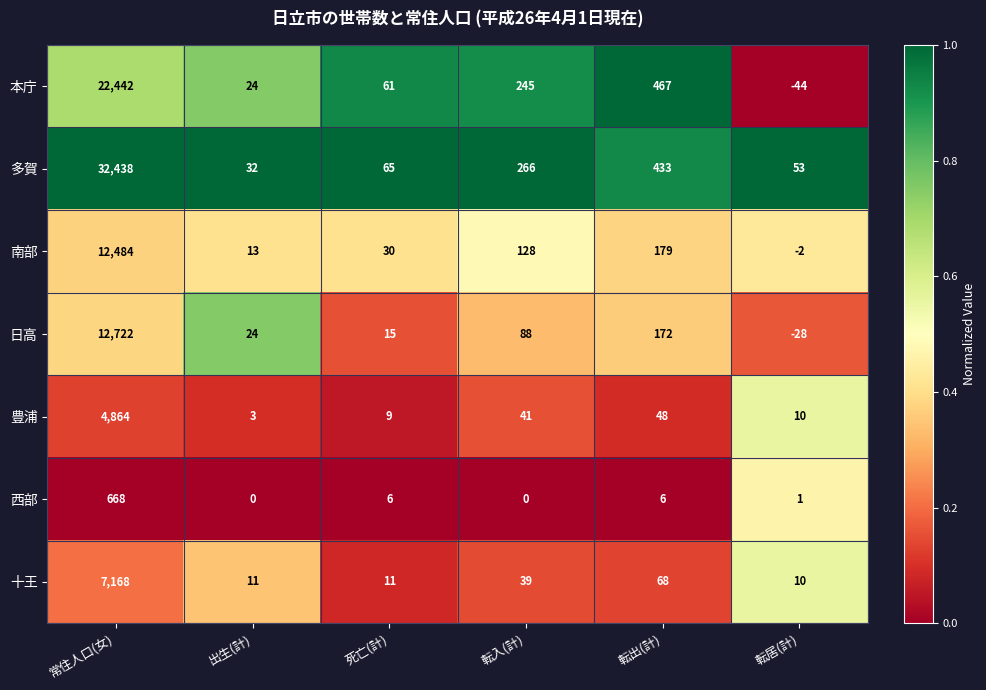

Which series has the widest spread of values?

多賀